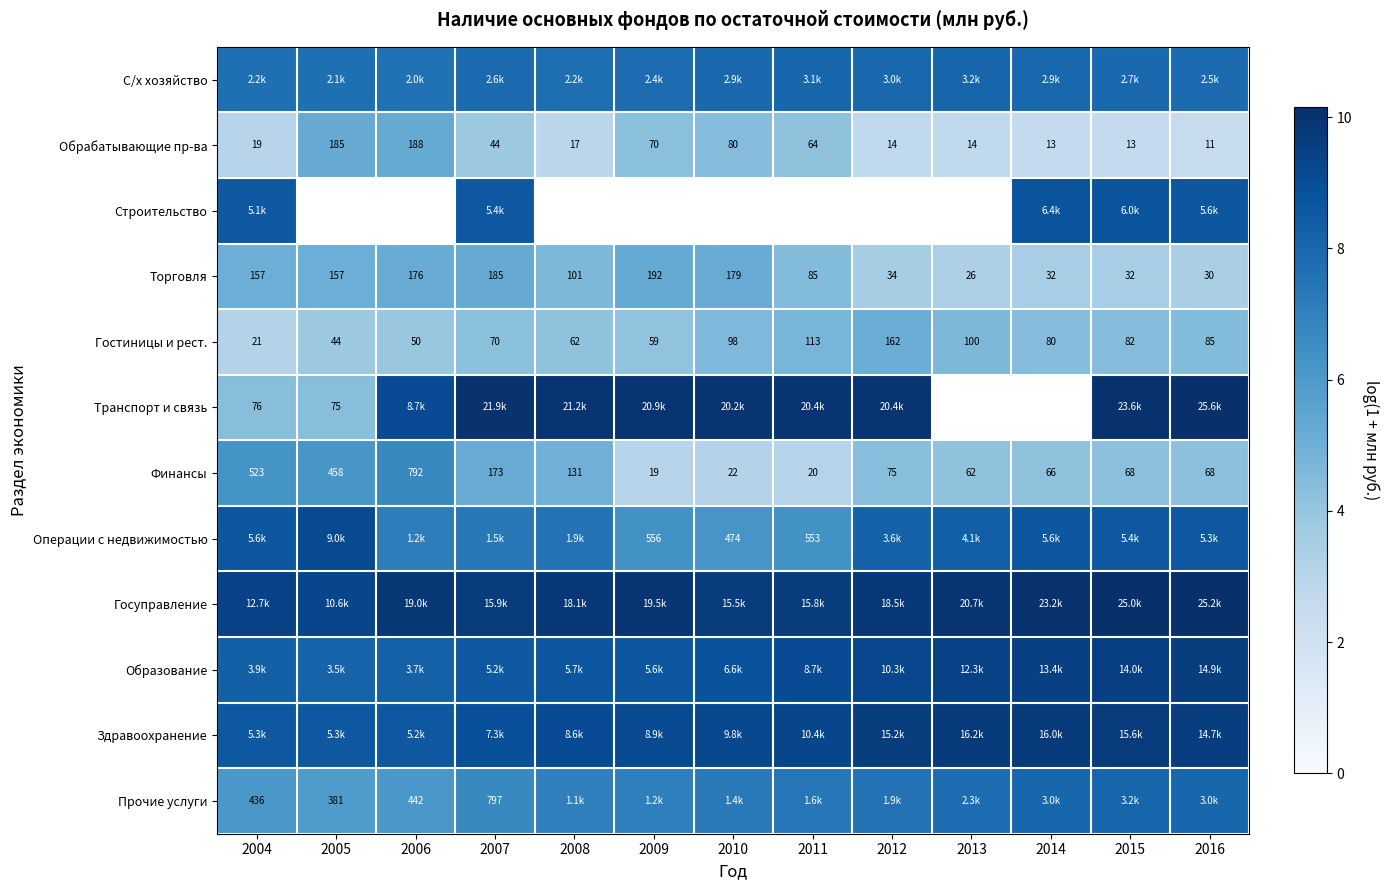

The value of Строительство at 2014 is 8.8. True or false?

True